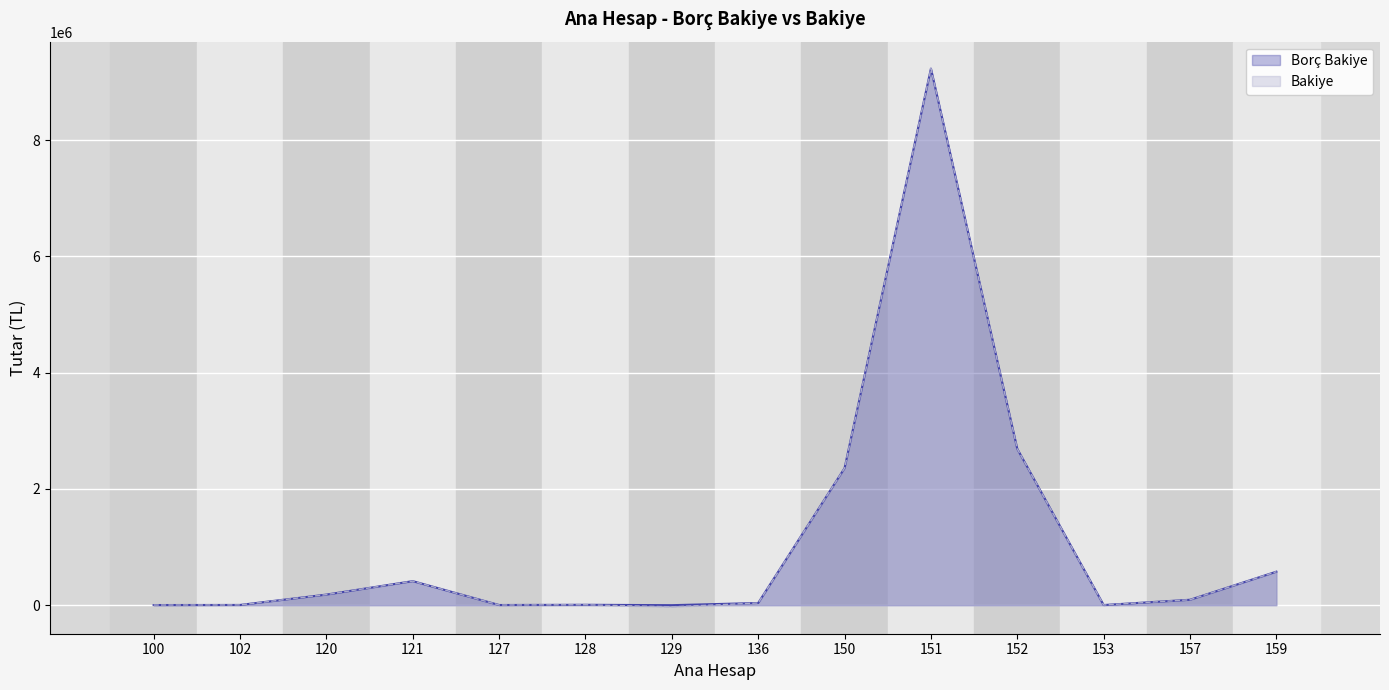

At 151, list the series in order from largest to smallest.

Borç Bakiye, Bakiye